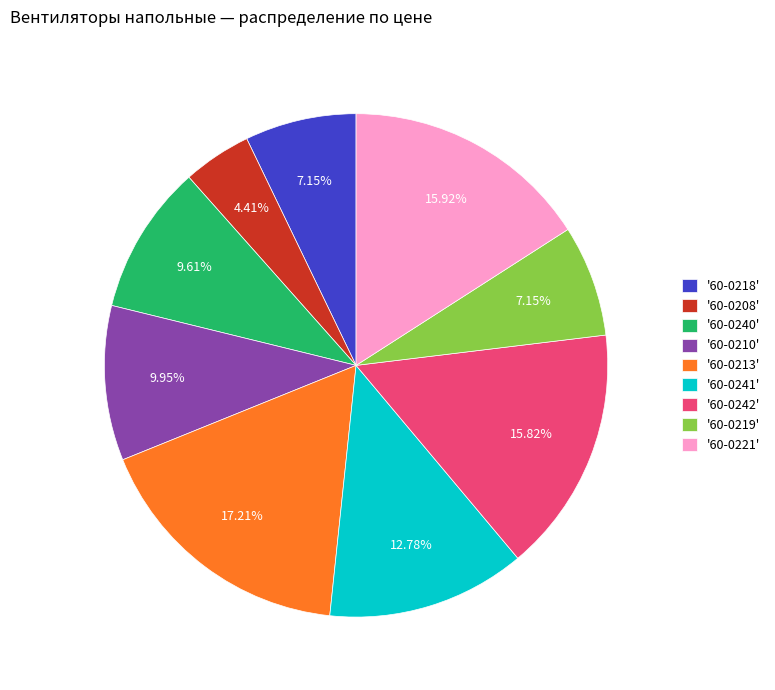

To the nearest percent, what is the average slice percentage?

11%